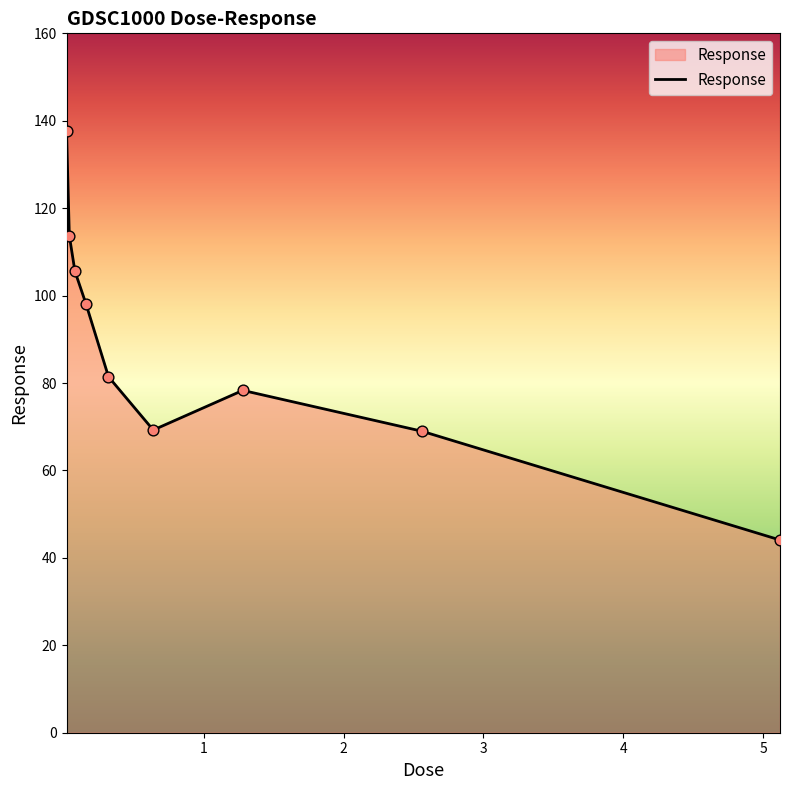

What is the greatest value displayed?

137.7